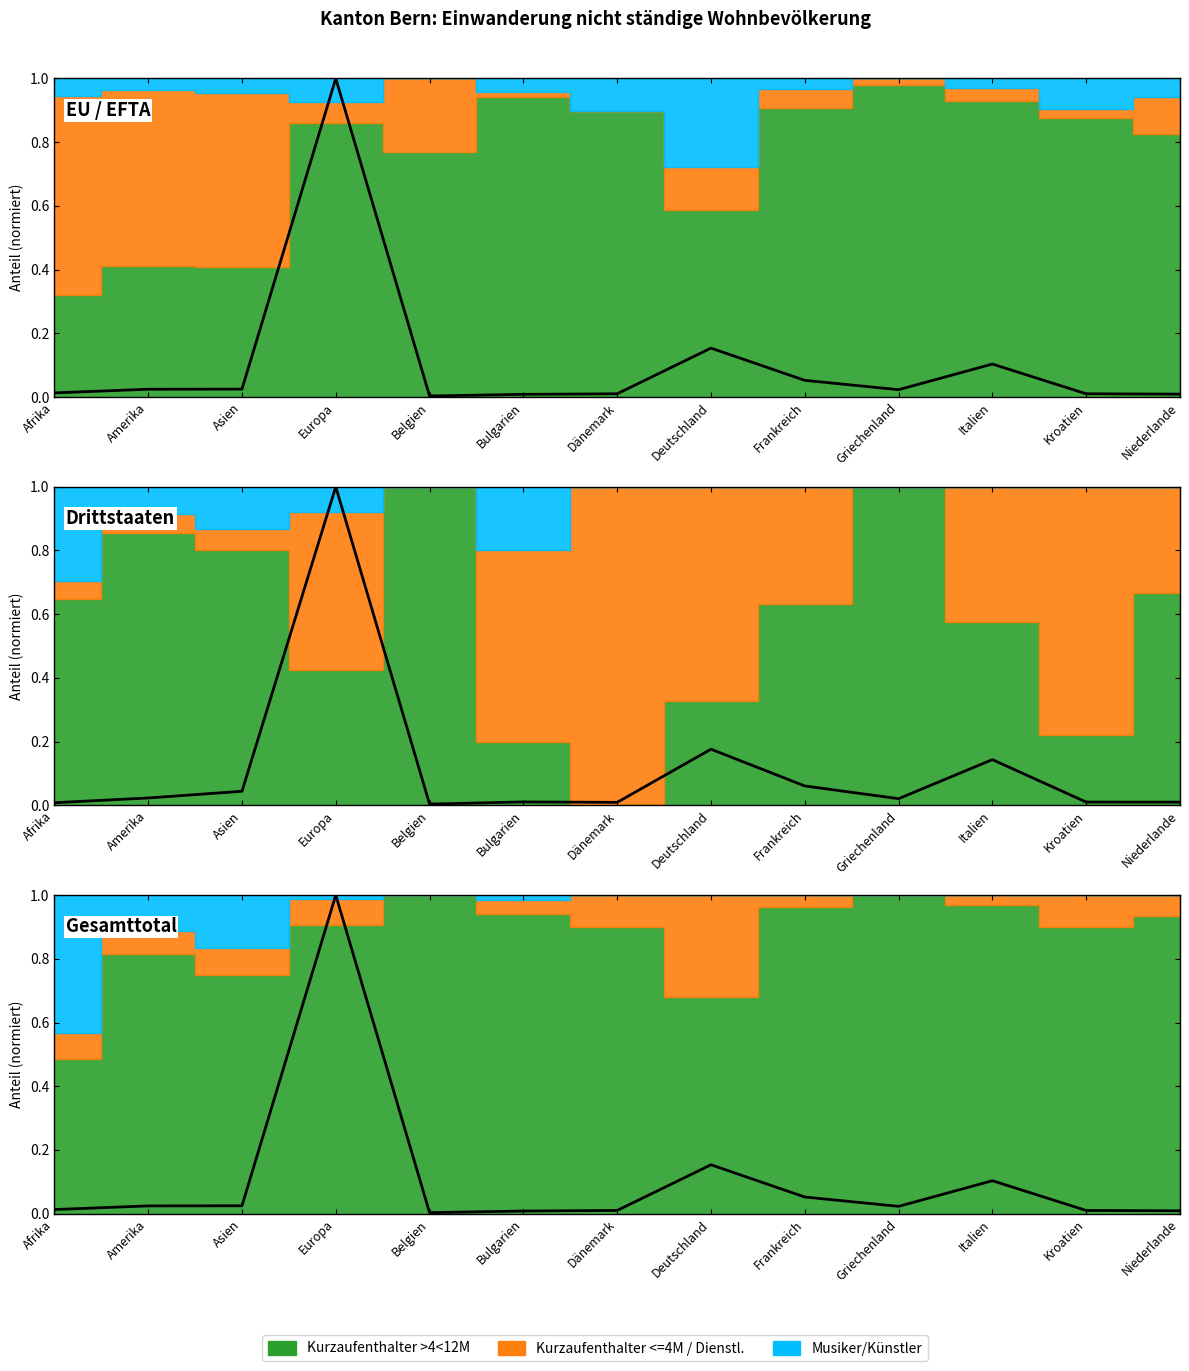

How many intersections are there between Kurzaufenthalter >4<12M Total and Männer?

5